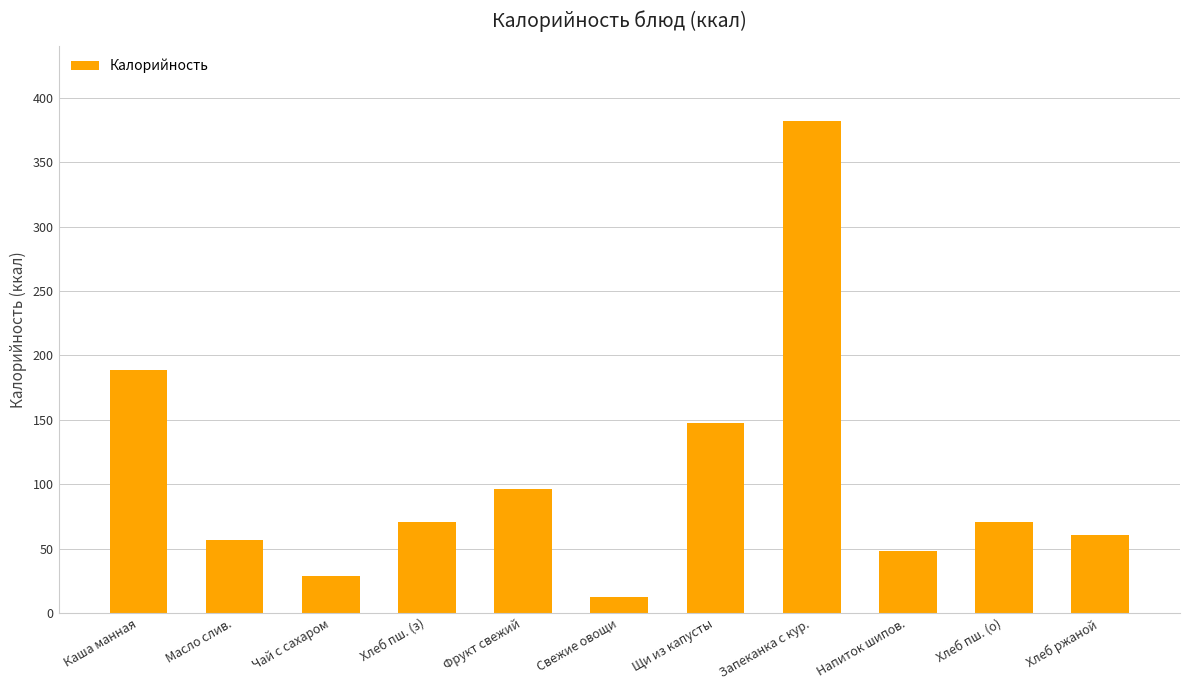

At which category does the chart reach its peak across all series?

Запеканка с кур.